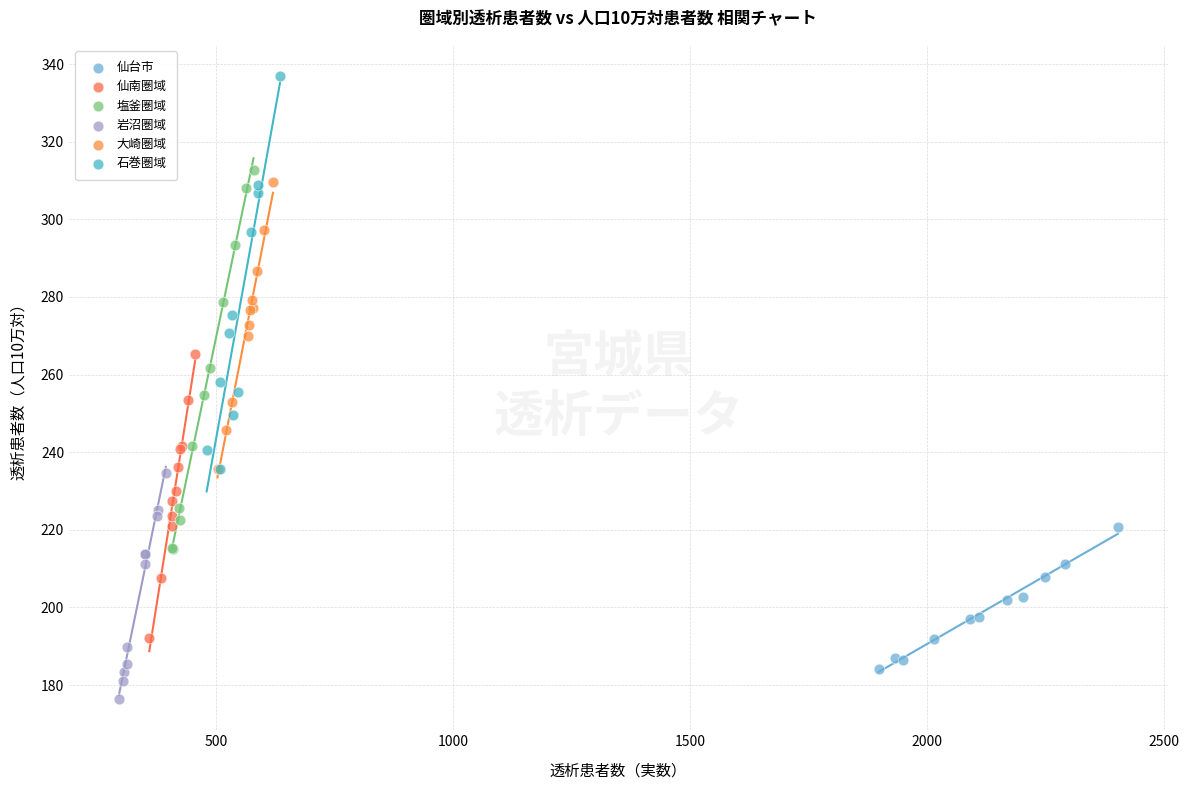

Which series reaches the maximum Y coordinate?

石巻圏域